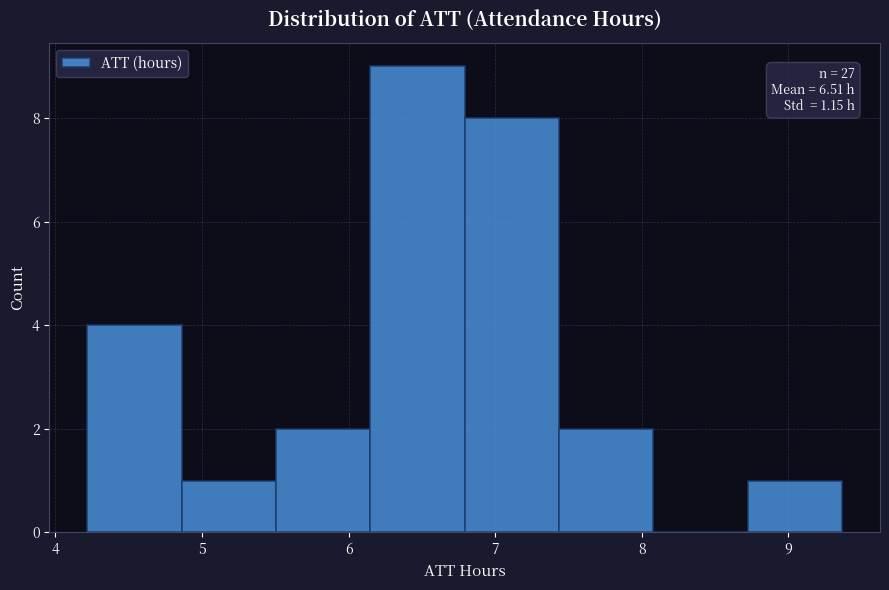

Which range on the x-axis has the tallest bar?

6.1 to 6.8